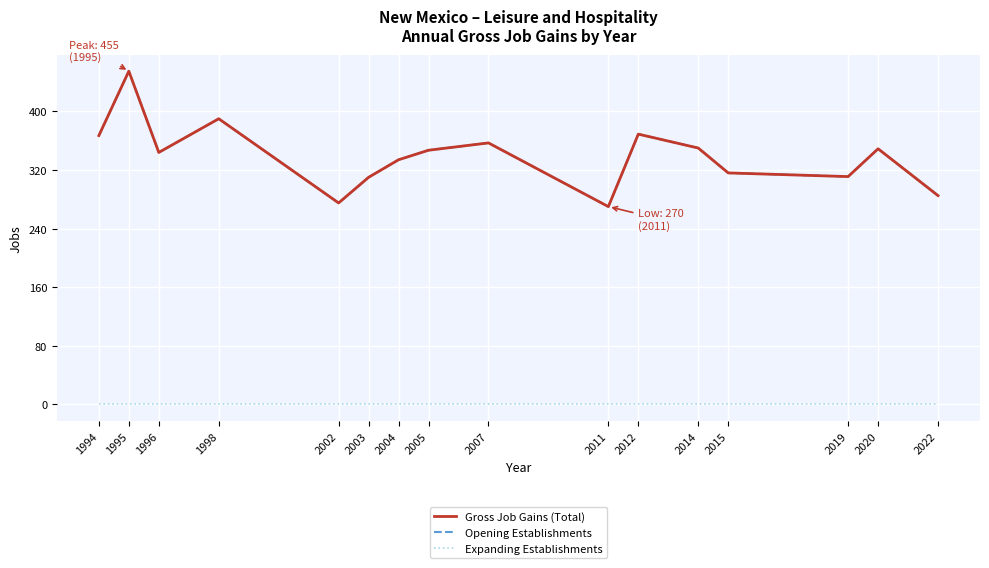

Does the chart display data point markers on the line(s)?

No